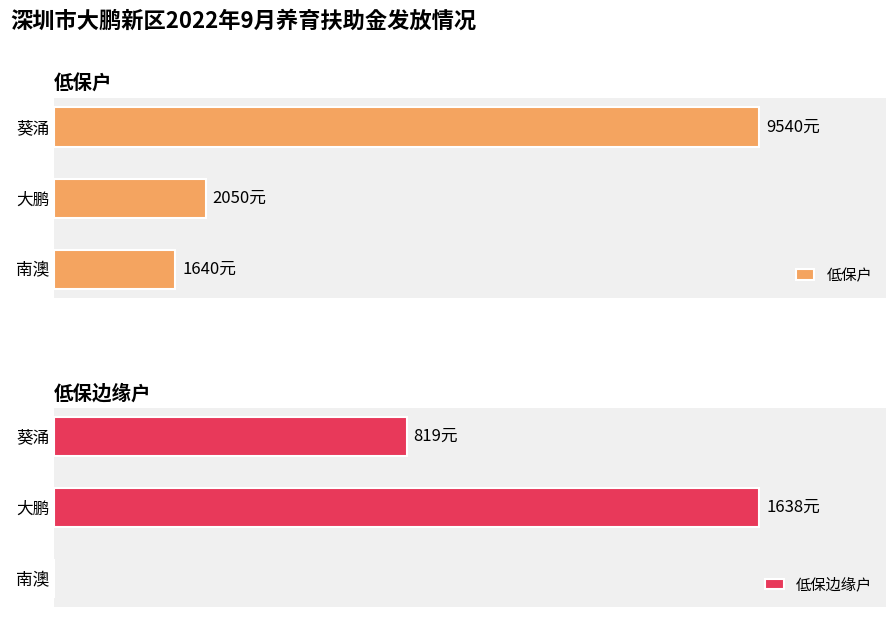

What is the sum of all 低保边缘户 values?

2457